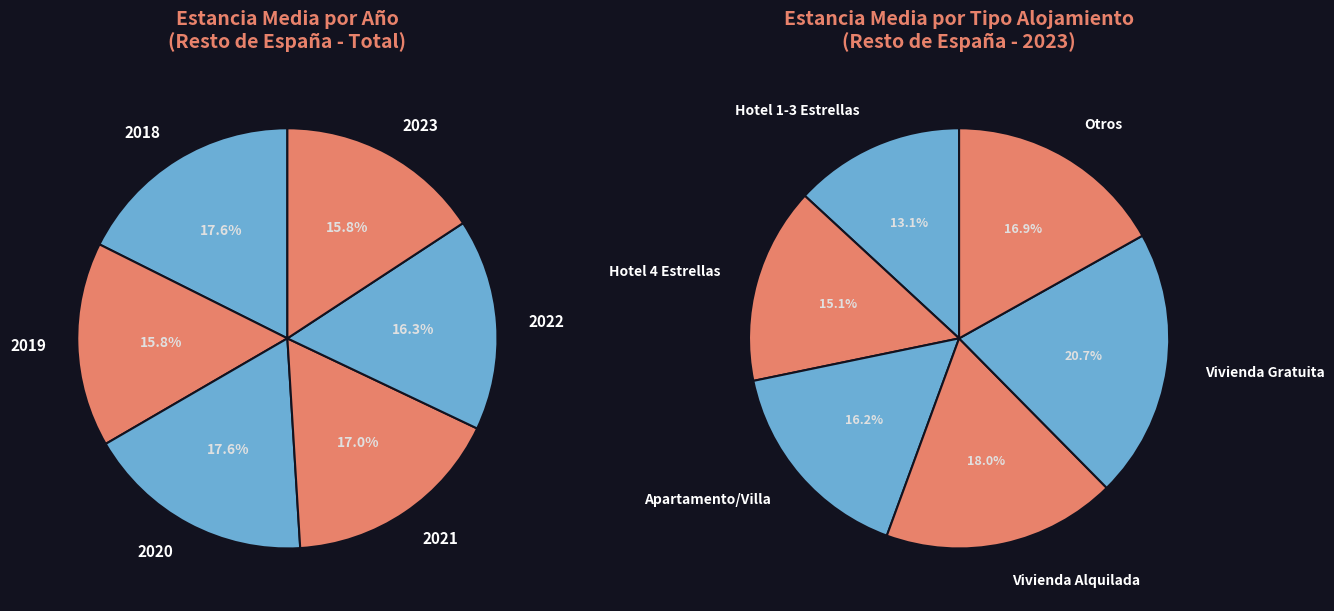

The 2018 slice represents 18% of the pie. True or false?

True